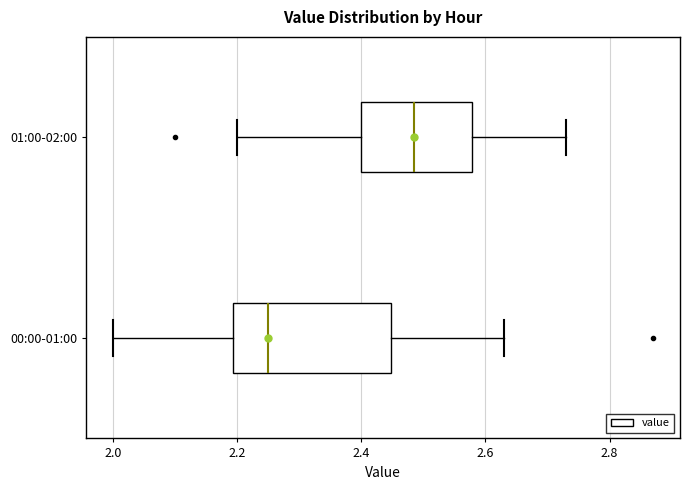

Reading bottom to top, read every box against the x-axis: the position of its median line, the range the box covers, and the ends of its whiskers. The values are not printed on the chart, so give them approximately, as read against the axis.

00:00-01:00: median 2.26, box 2.20 to 2.44, whiskers 2.00 to 2.64
01:00-02:00: median 2.48, box 2.40 to 2.58, whiskers 2.20 to 2.74